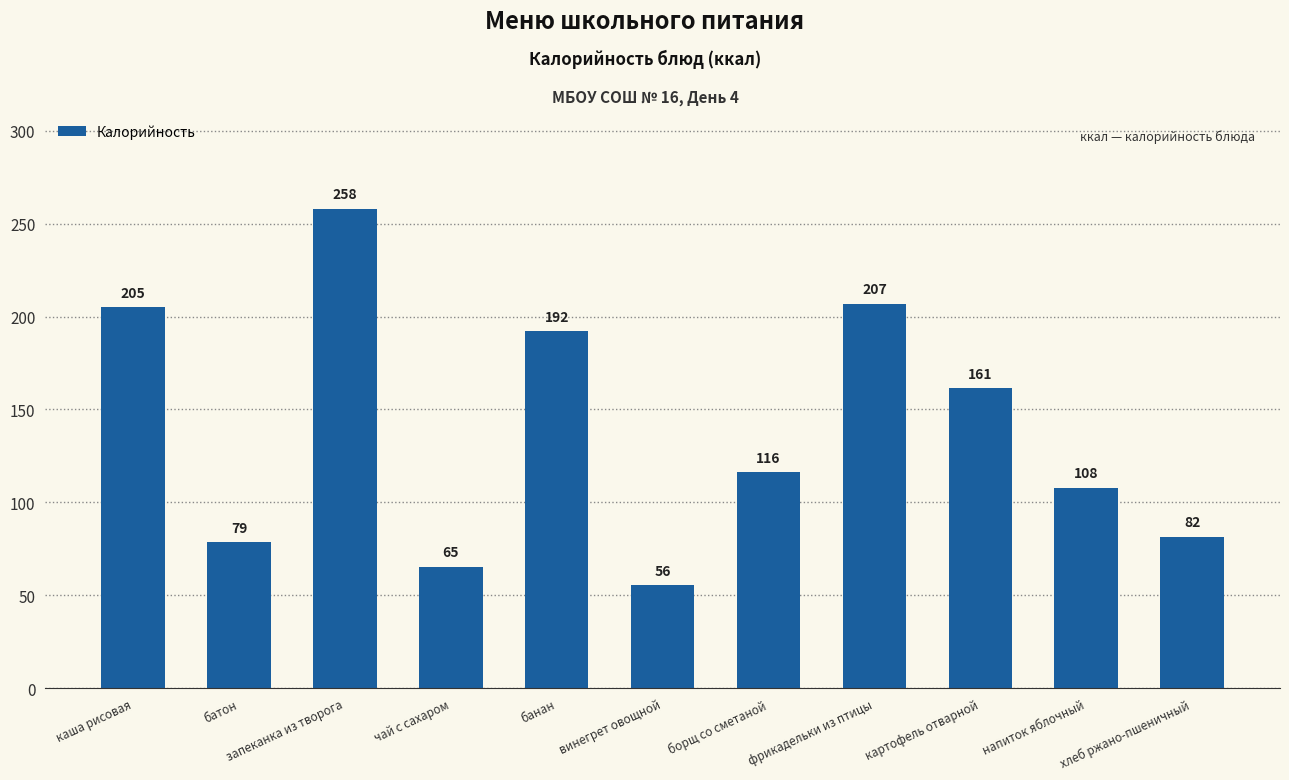

At which label is the value closest to 156?

картофель отварной